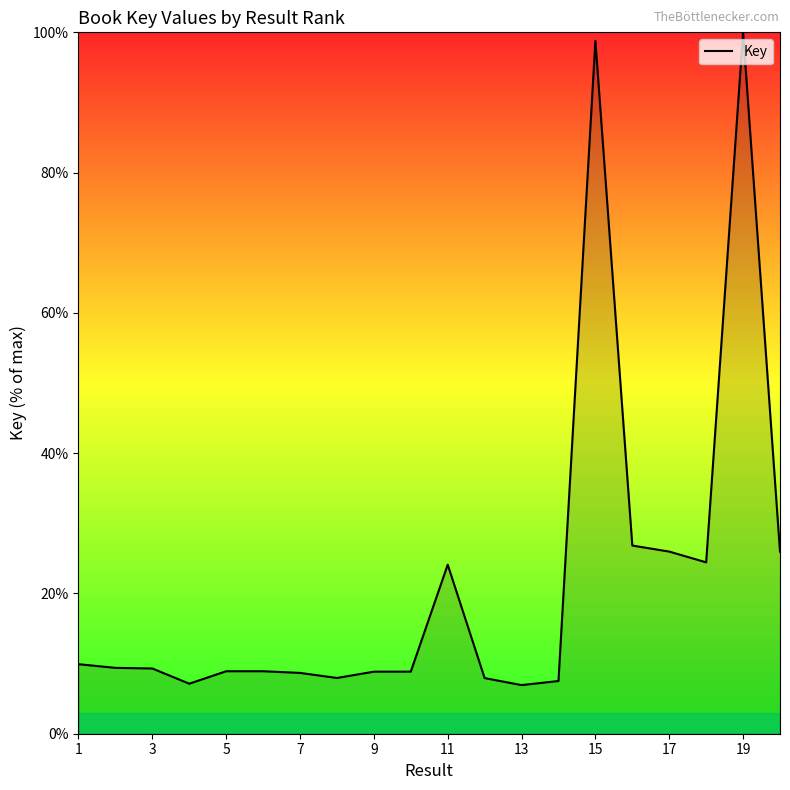

What is the average value?

21.8